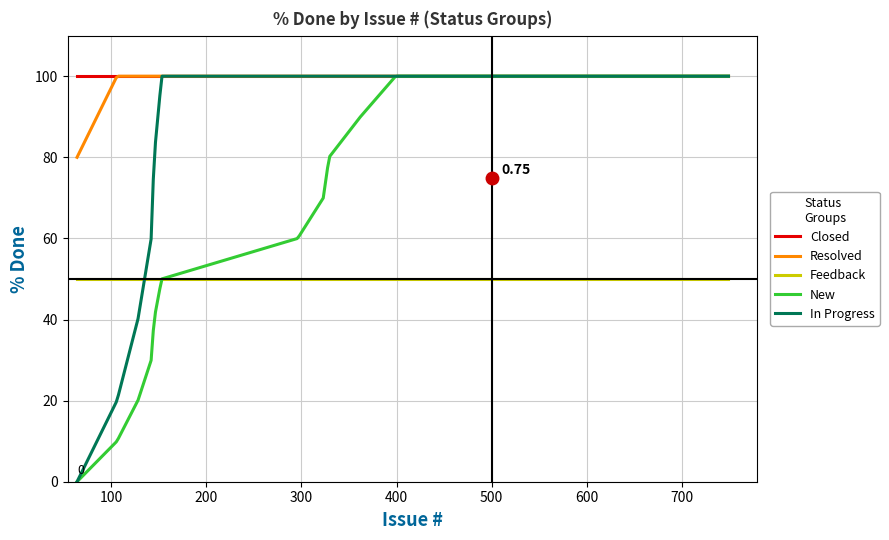

True or false: Feedback and Resolved intersect in this chart.

False